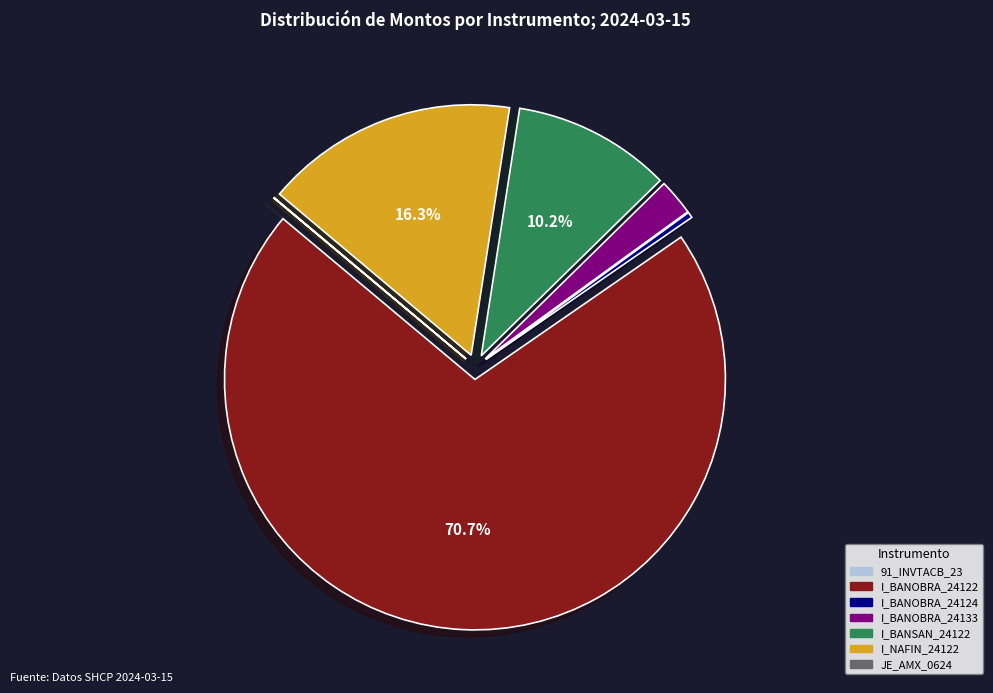

What percentage is NOT represented by I_BANSAN_24122?

89.8%